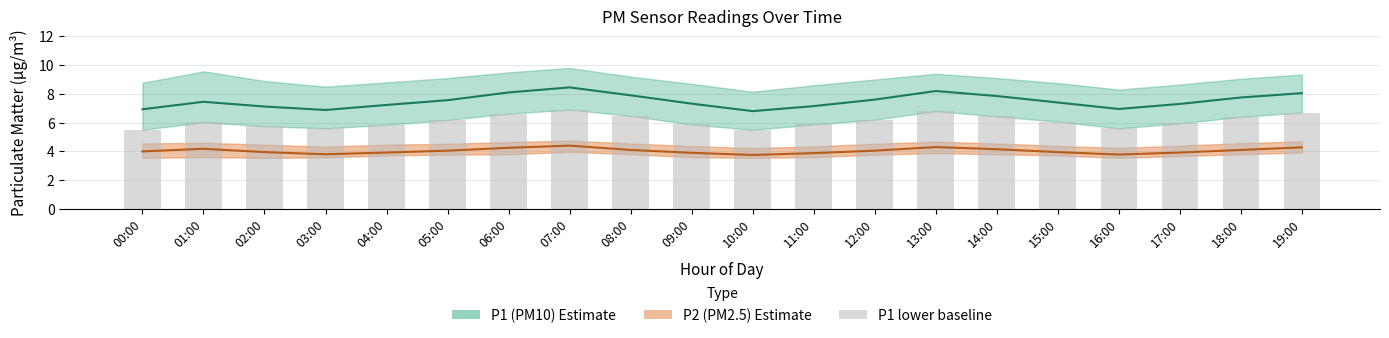

At which label is P1 (PM10) mean closest to 7?

16:00